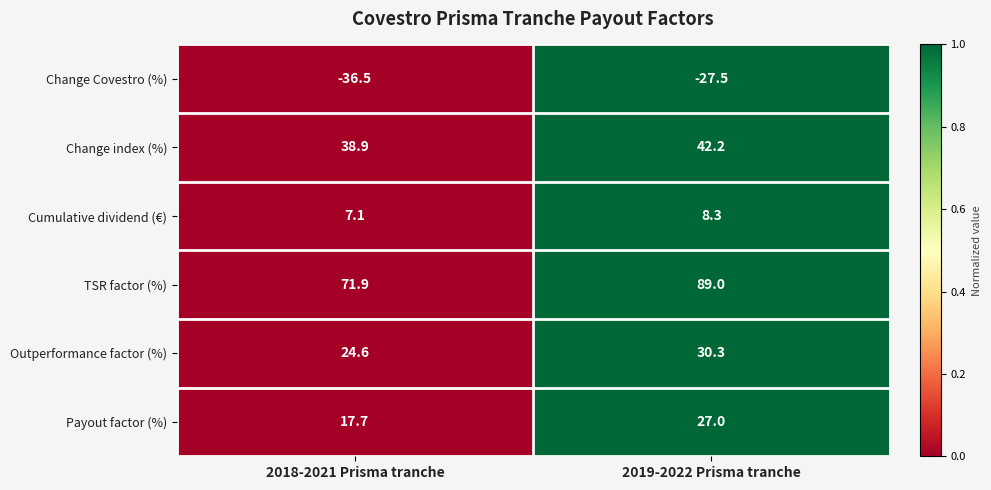

Reading left to right, transcribe all the data shown in this chart.

Change Covestro (%): 2018-2021 Prisma tranche=-36.5	2019-2022 Prisma tranche=-27.5
Change index (%): 2018-2021 Prisma tranche=38.9	2019-2022 Prisma tranche=42.2
Cumulative dividend (€): 2018-2021 Prisma tranche=7.1	2019-2022 Prisma tranche=8.3
TSR factor (%): 2018-2021 Prisma tranche=71.9	2019-2022 Prisma tranche=89.0
Outperformance factor (%): 2018-2021 Prisma tranche=24.6	2019-2022 Prisma tranche=30.3
Payout factor (%): 2018-2021 Prisma tranche=17.7	2019-2022 Prisma tranche=27.0